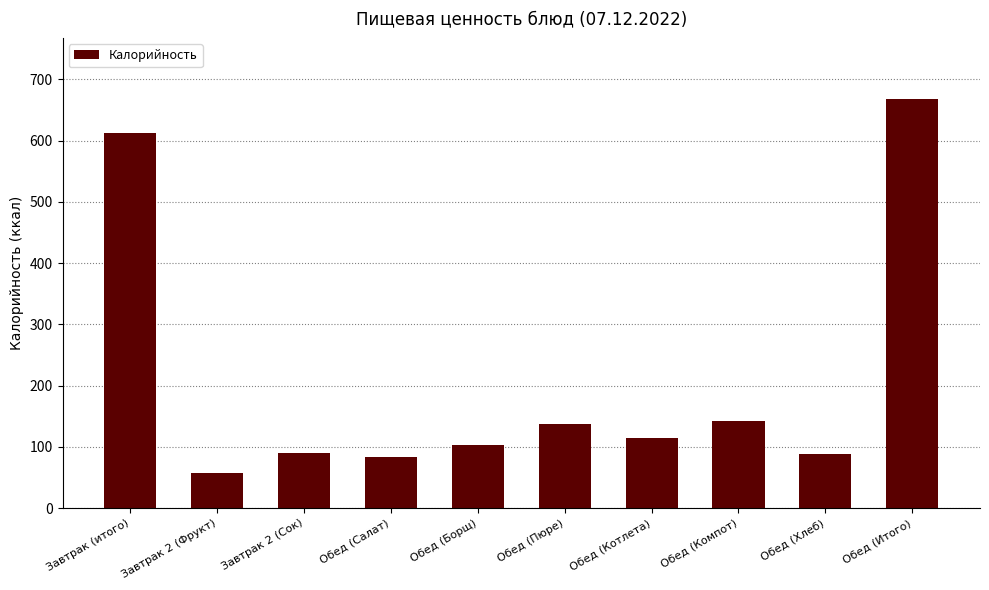

What is the minimum value shown in the chart?

57.0